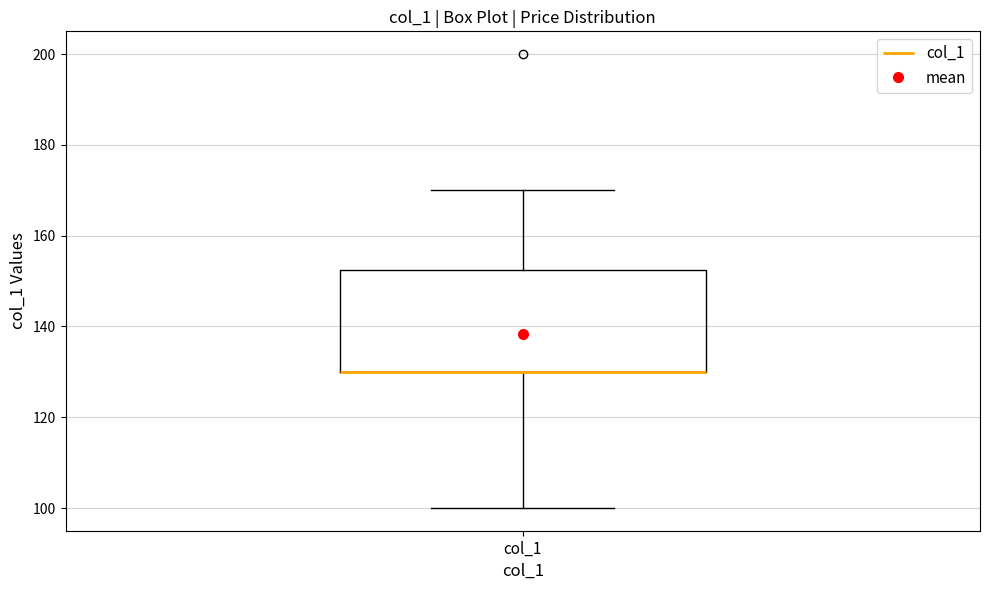

Transcribe this box plot: give where the median line is, the range the box spans, and where the two whiskers end, as read against the y-axis. The values are not printed on the chart, so give them approximately, as read against the axis.

median 130 (drawn on the box's lower edge), box 130 to 152, whiskers 100 to 170